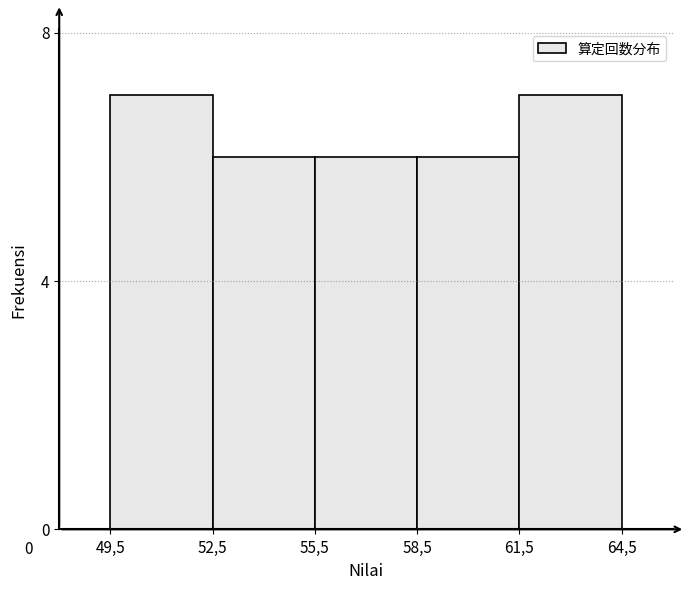

Reading right to left, transcribe all the data shown in this chart.

7	6	6	6	7